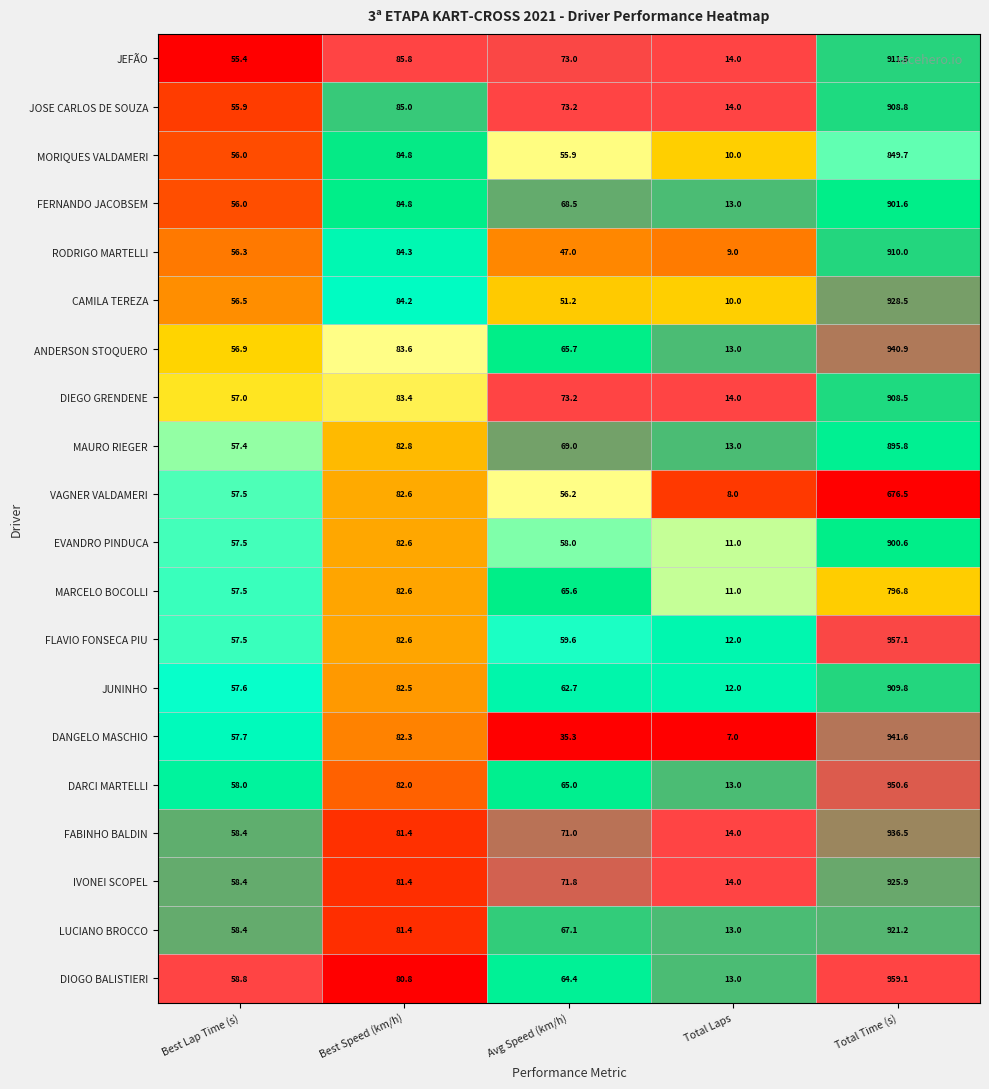

Rank the series by their maximum value, from highest to lowest.

DIOGO BALISTIERI, FLAVIO FONSECA PIU, DARCI MARTELLI, DANGELO MASCHIO, ANDERSON STOQUERO, FABINHO BALDIN, CAMILA TEREZA, IVONEI SCOPEL, LUCIANO BROCCO, JEFÃO, RODRIGO MARTELLI, JUNINHO, JOSE CARLOS DE SOUZA, DIEGO GRENDENE, FERNANDO JACOBSEM, EVANDRO PINDUCA, MAURO RIEGER, MORIQUES VALDAMERI, MARCELO BOCOLLI, VAGNER VALDAMERI